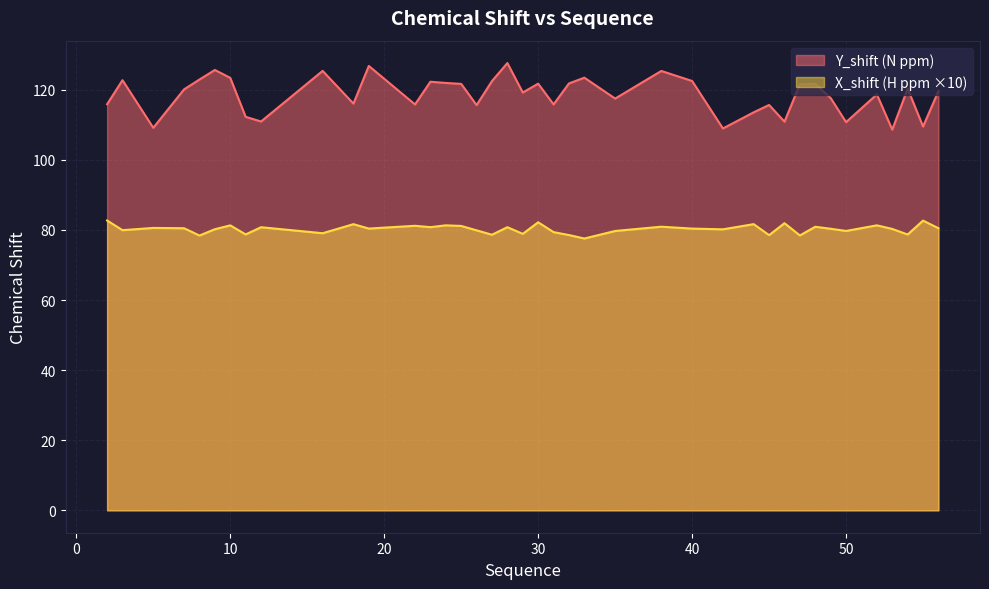

How many lines are shown in the chart?

2